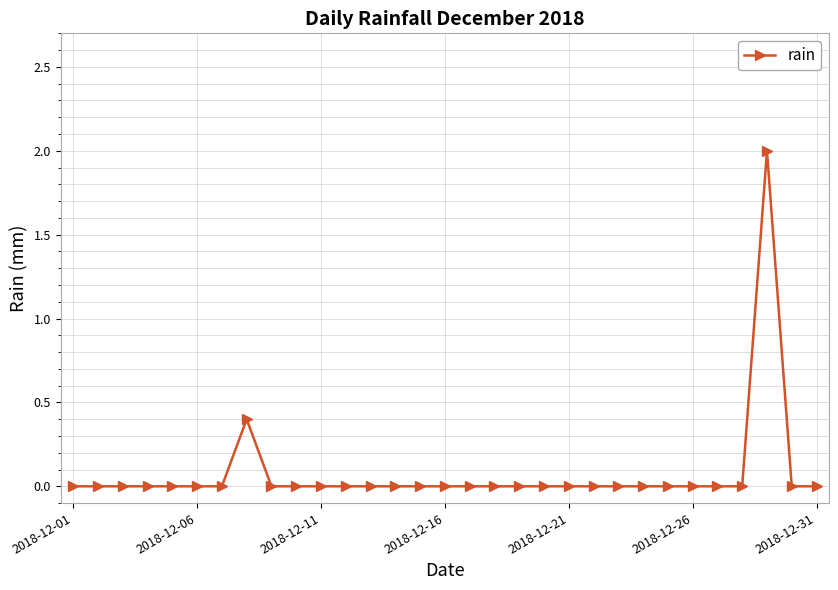

What is the greatest value displayed?

2.0